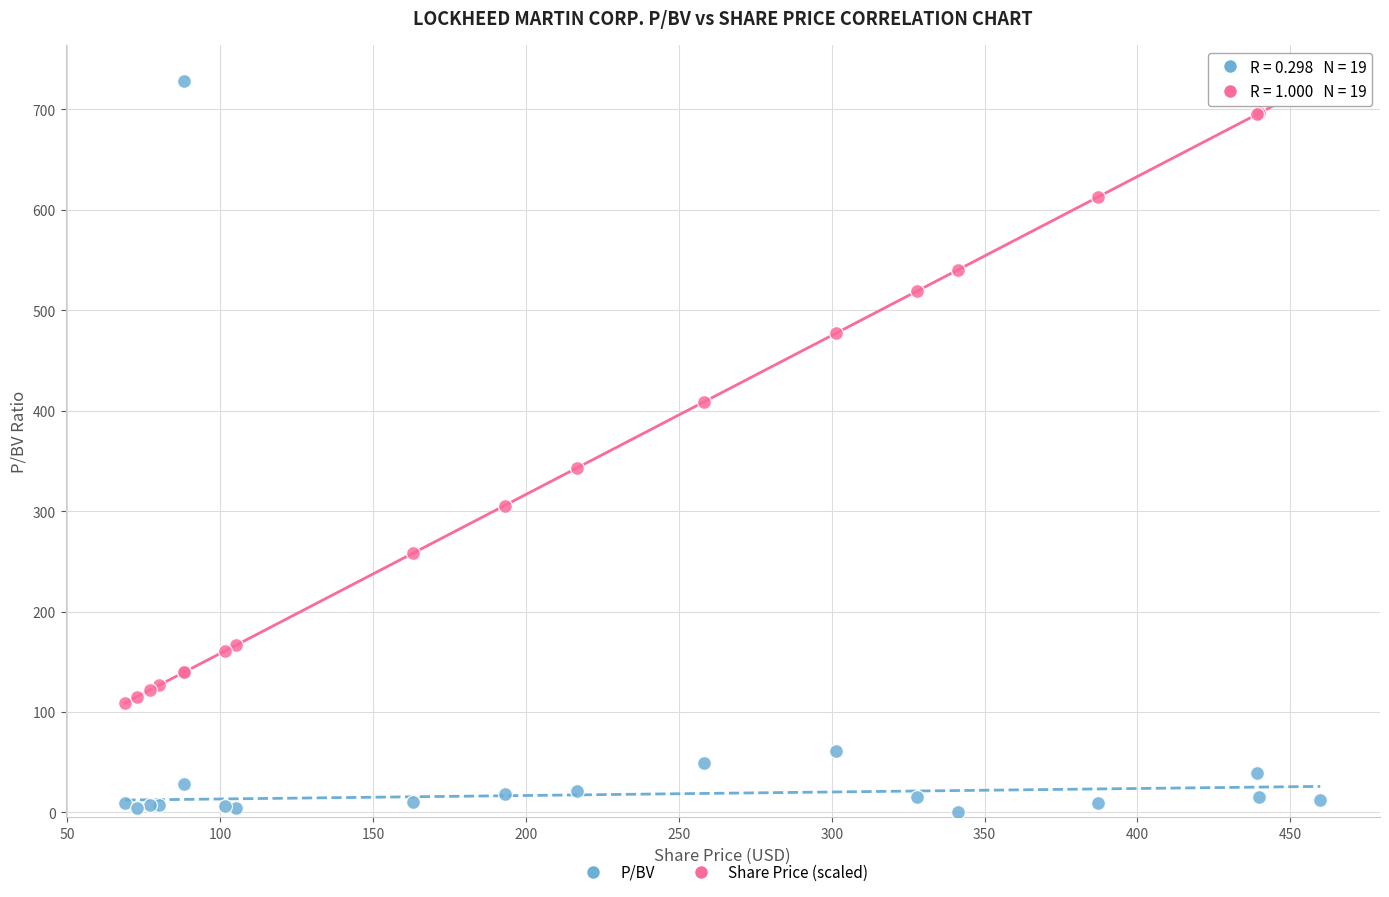

Across all series, what Y value is closest to 363?

342.9